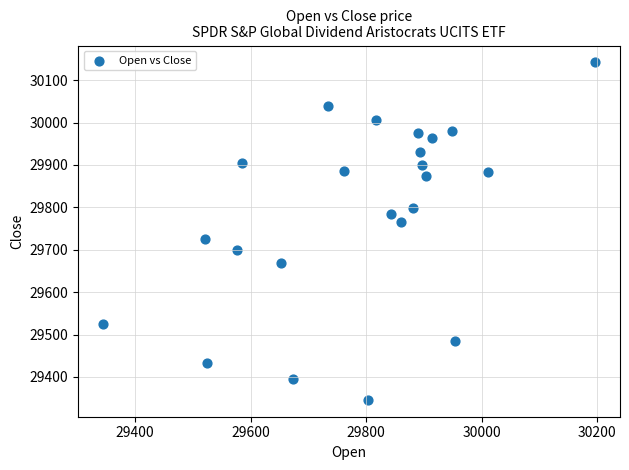

What is the range of Y values (max minus min)?

796